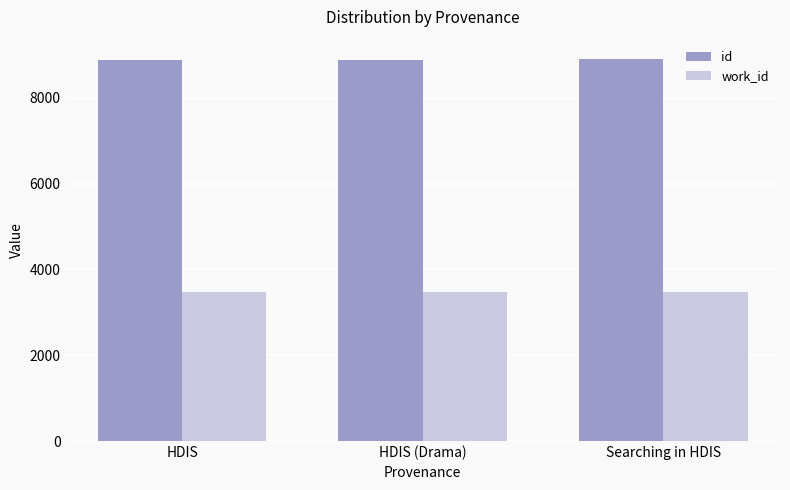

Which series has the largest total across all categories?

id